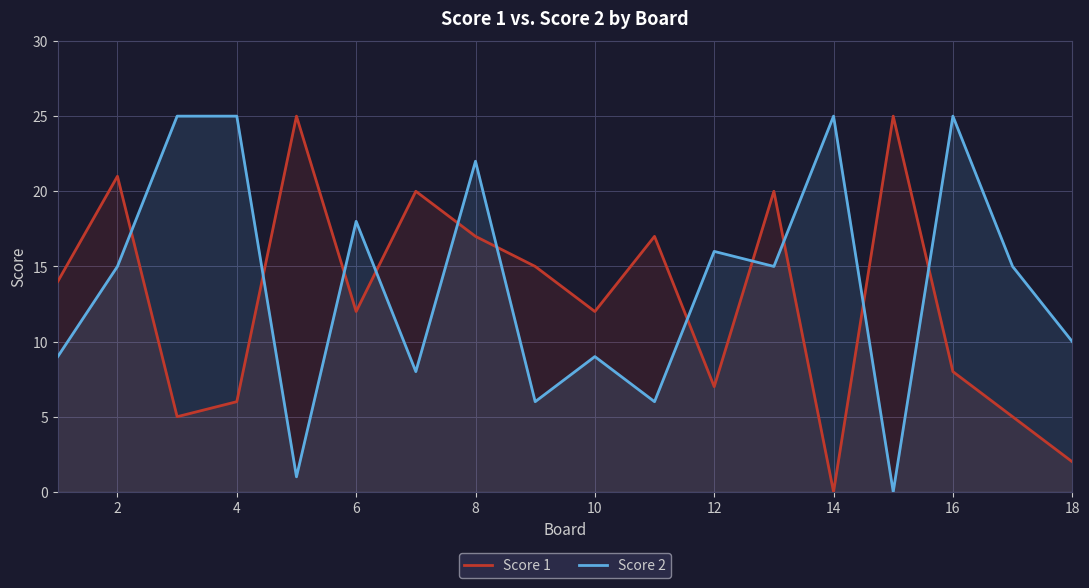

Reading left to right, transcribe all the data shown in this chart.

Score 1: 14	21	5	6	25	12	20	17	15	12	17	7	20	0	25	8	5	2
Score 2: 9	15	25	25	1	18	8	22	6	9	6	16	15	25	0	25	15	10